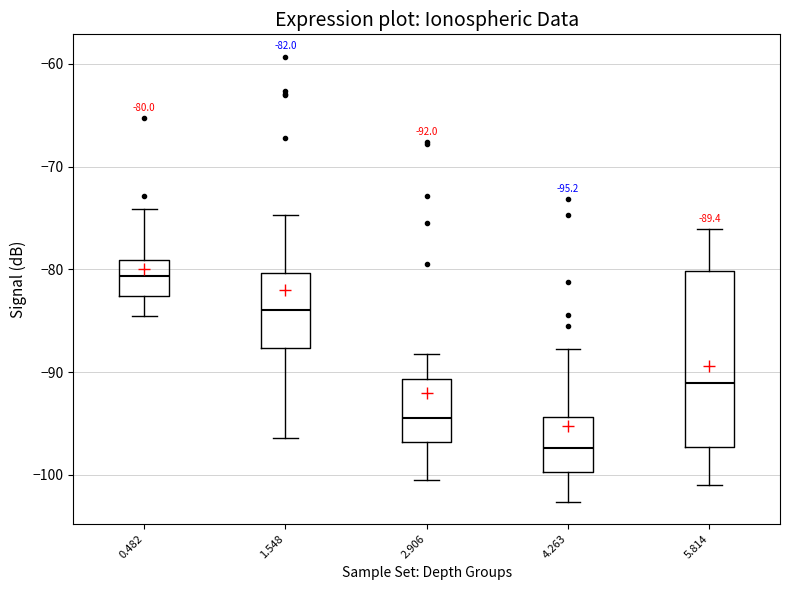

Which box has the lowest median line?

4.263